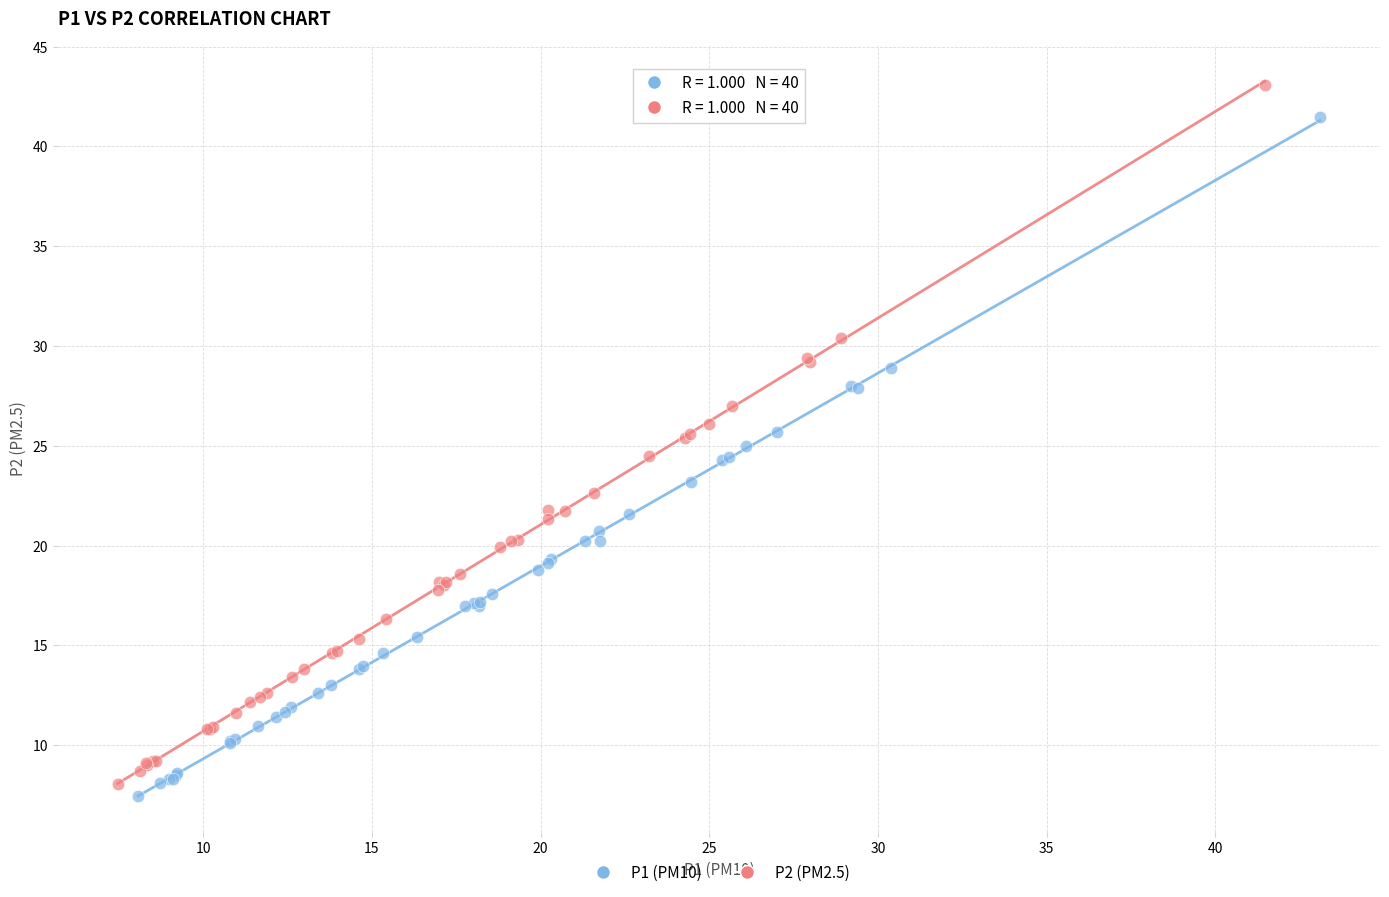

What are all the series names shown in the legend?

P1 (PM10), P2 (PM2.5)